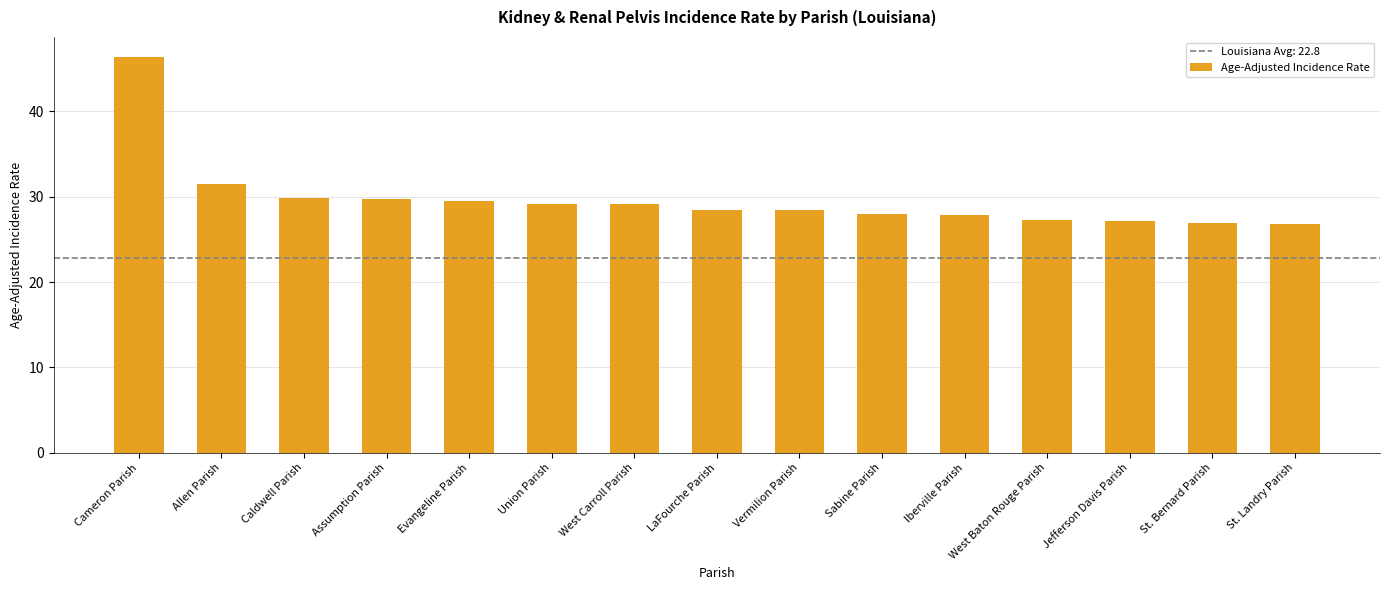

Where does the data first go above 28?

Cameron Parish